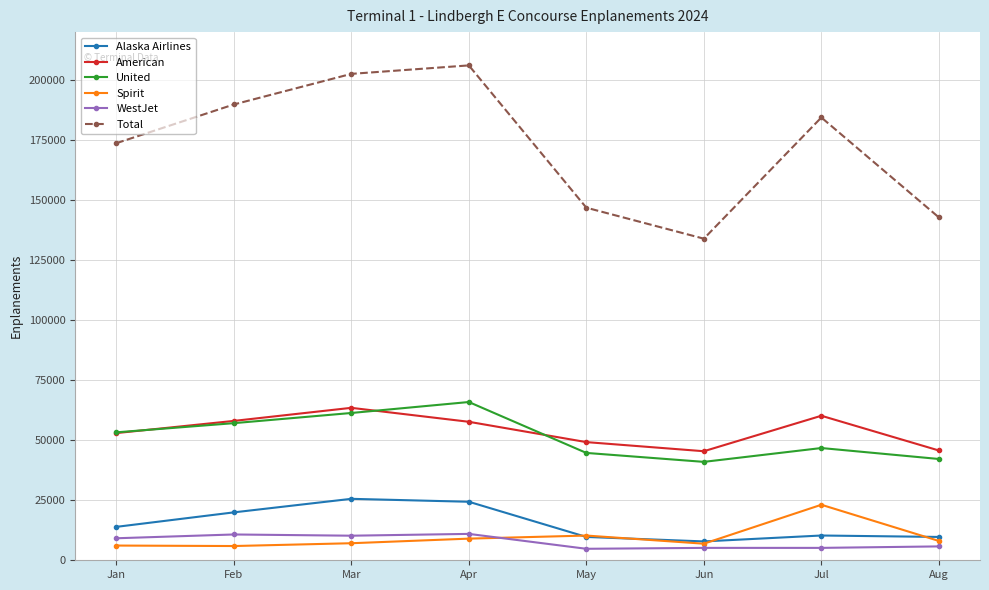

In American, how many points are lower than both neighbors (excluding endpoints)?

1